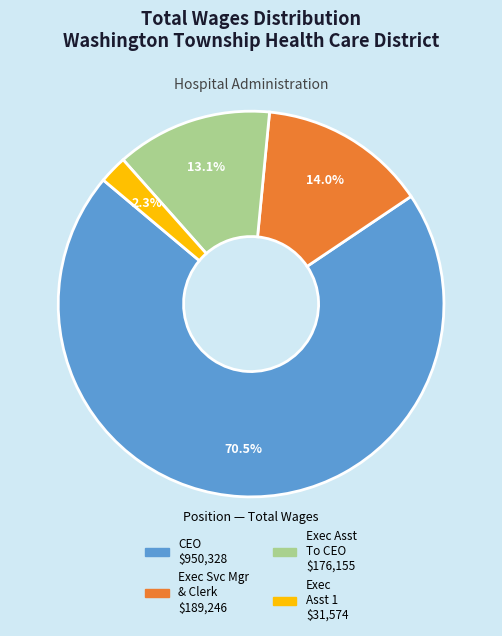

Does any single category account for the majority?

Yes